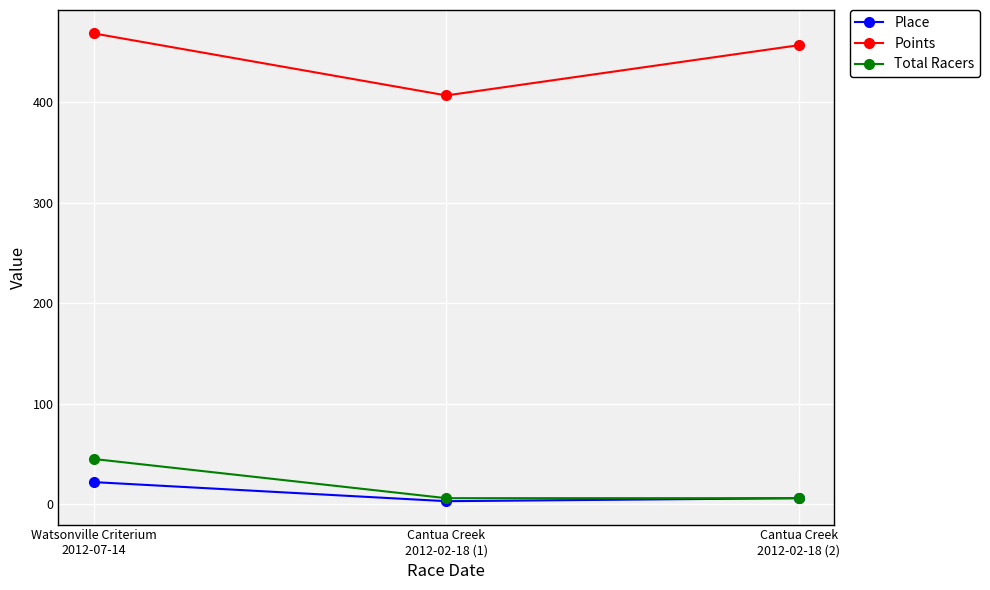

What is the label of the 2nd point from the right?

Cantua Creek
2012-02-18 (1)